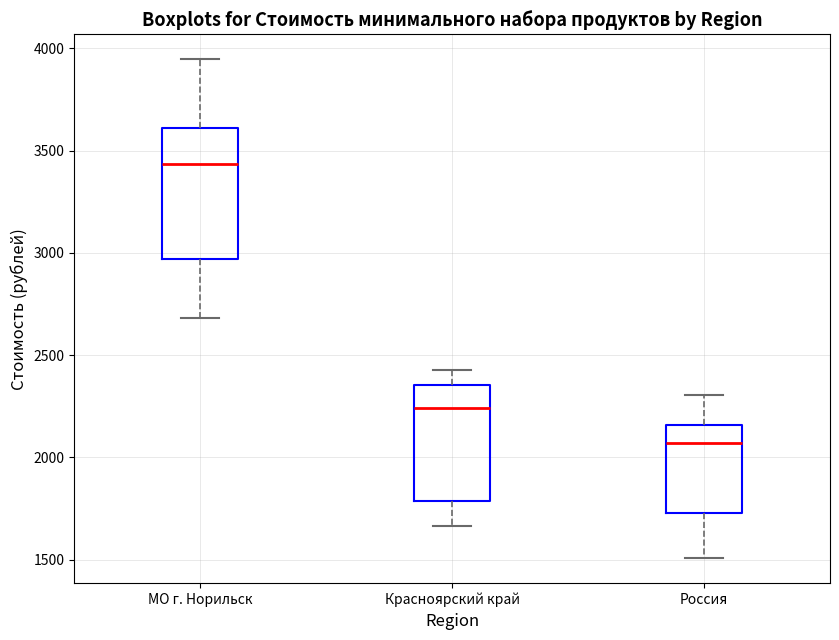

Where is the upper edge of the box for Красноярский край on the y-axis? The values are not printed on the chart, so give them approximately, as read against the axis.

2350